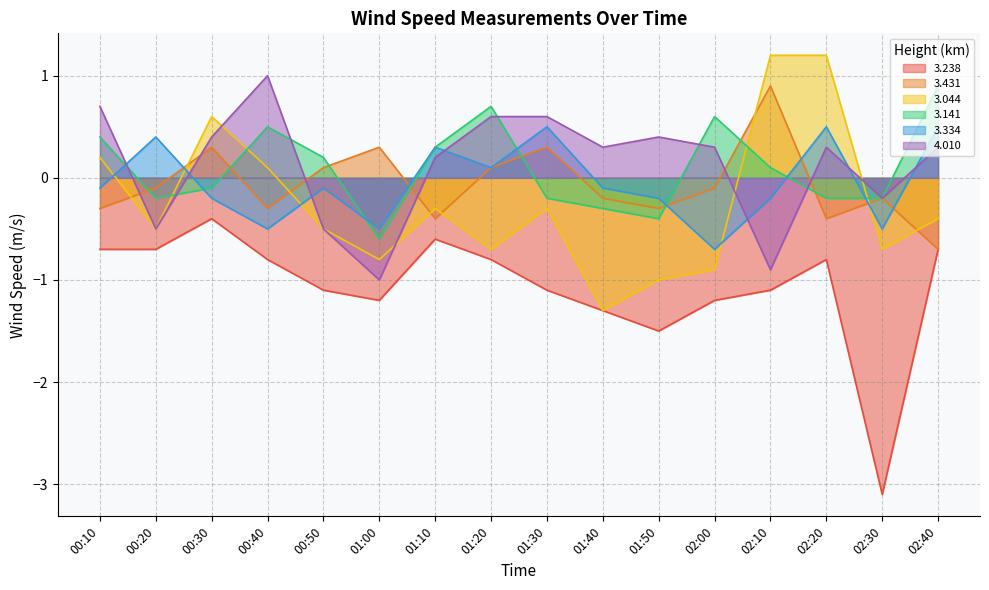

At which category is the sum across all series the highest?

00:30